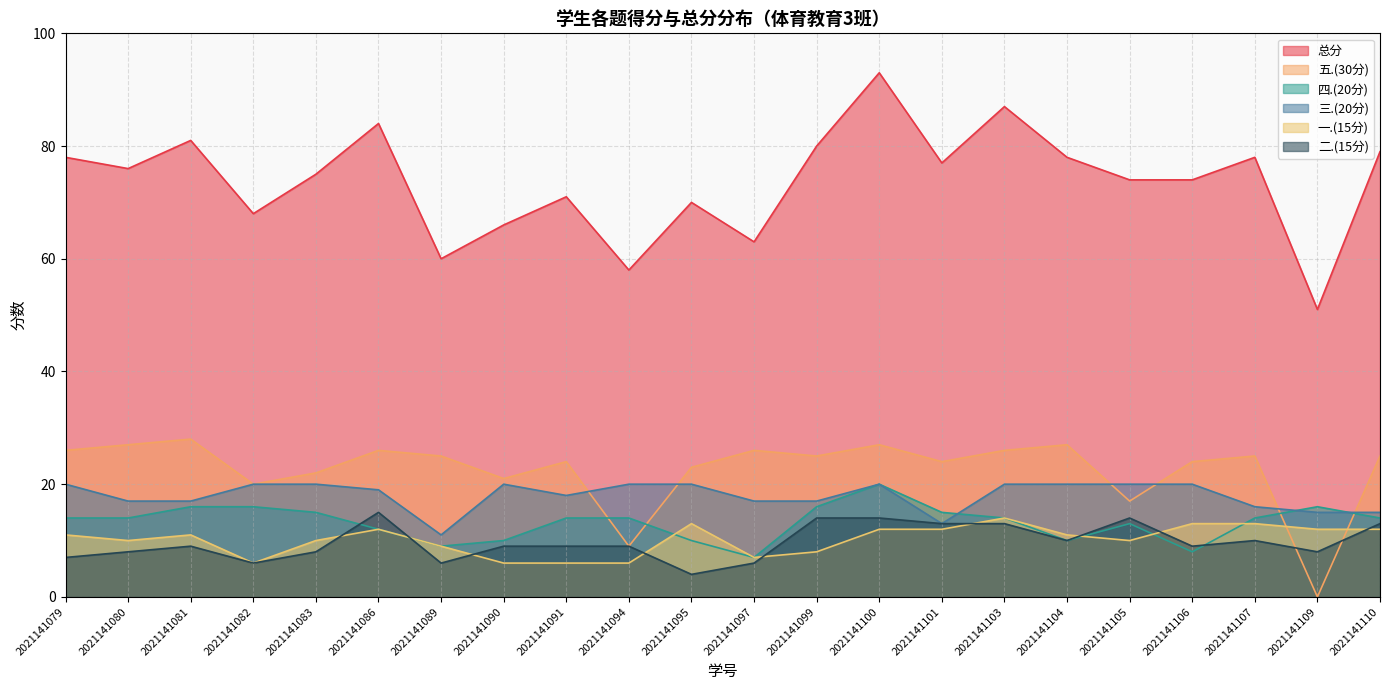

Between 2021141080 and 2021141086, which series saw the biggest shift?

总分